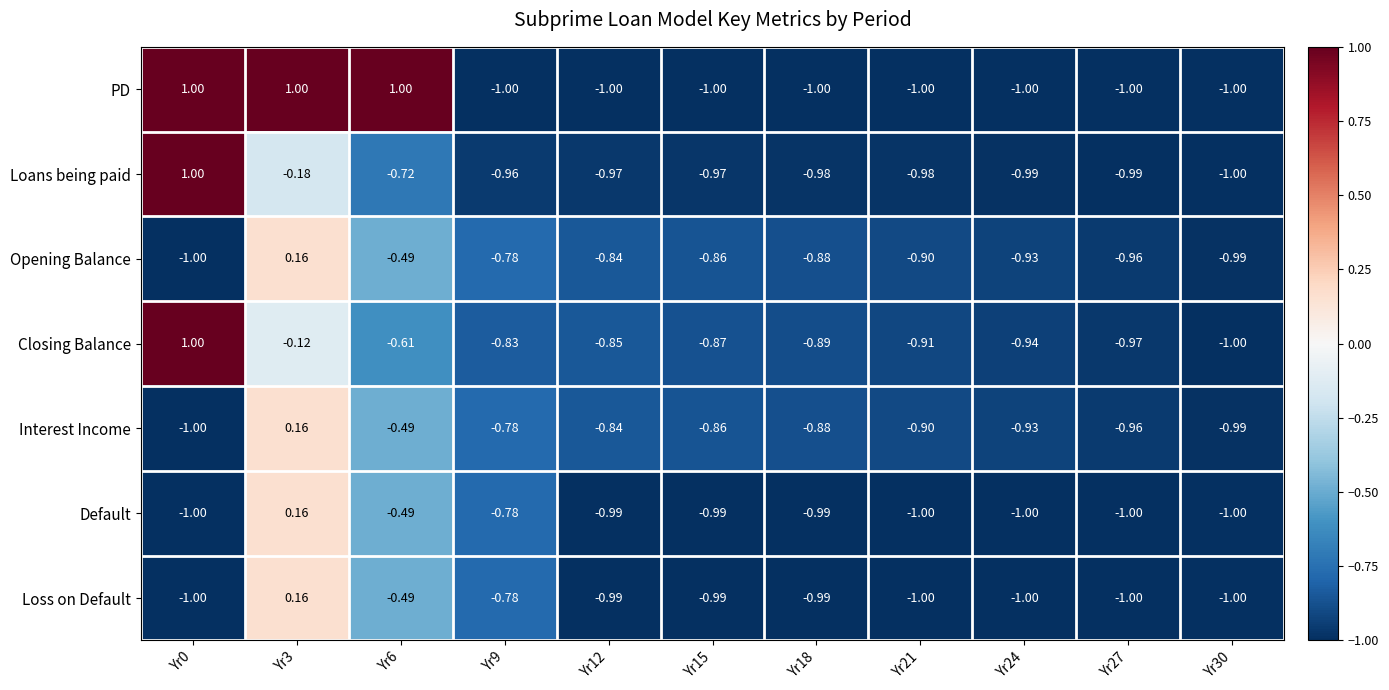

Is the value of Interest Income at Yr15 greater than the value of Loans being paid at Yr18?

Yes